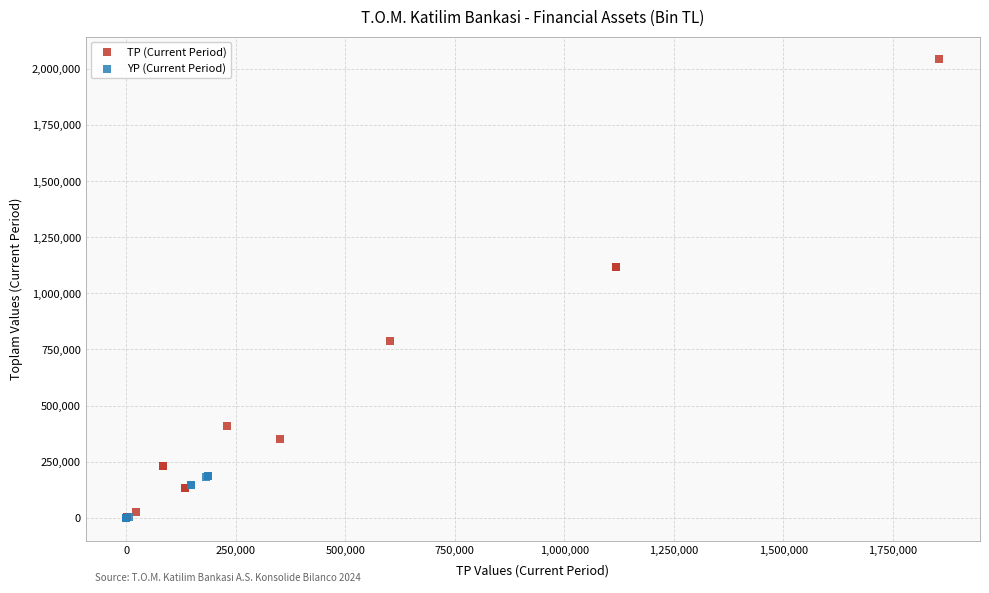

Which series contains the highest Y value?

TP (Current Period)